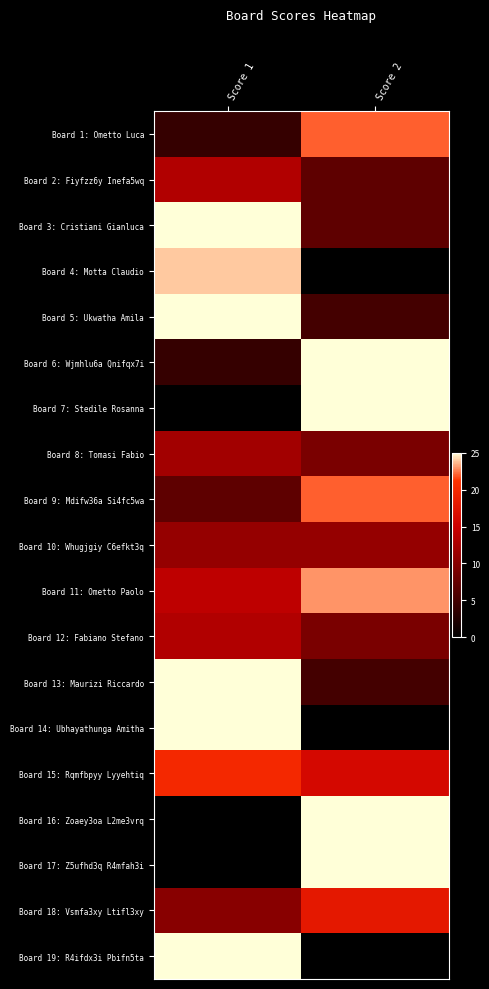

Rank the series at Score 1 from highest to lowest value.

Board 3: Cristiani Gianluca, Board 5: Ukwatha Amila, Board 13: Maurizi Riccardo, Board 14: Ubhayathunga Amitha, Board 19: R4ifdx3i Pbifn5ta, Board 4: Motta Claudio, Board 15: Rqmfbpyy Lyyehtiq, Board 11: Ometto Paolo, Board 2: Fiyfzz6y Inefa5wq, Board 12: Fabiano Stefano, Board 8: Tomasi Fabio, Board 10: Whugjgiy C6efkt3q, Board 18: Vsmfa3xy Ltifl3xy, Board 9: Mdifw36a Si4fc5wa, Board 1: Ometto Luca, Board 6: Wjmhlu6a Qnifqx7i, Board 7: Stedile Rosanna, Board 16: Zoaey3oa L2me3vrq, Board 17: Z5ufhd3q R4mfah3i